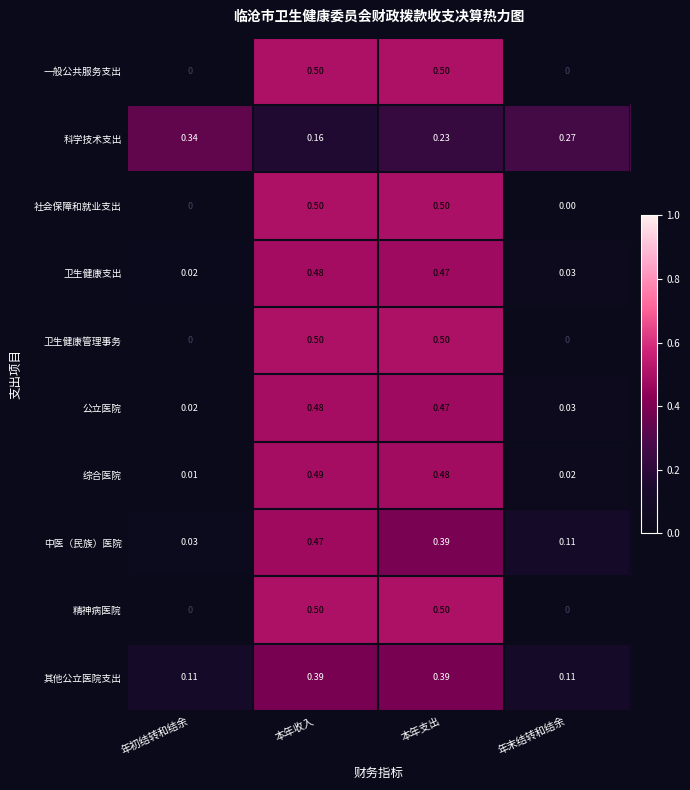

List the labels in order of 综合医院 value, smallest first.

年初结转和结余, 年末结转和结余, 本年支出, 本年收入